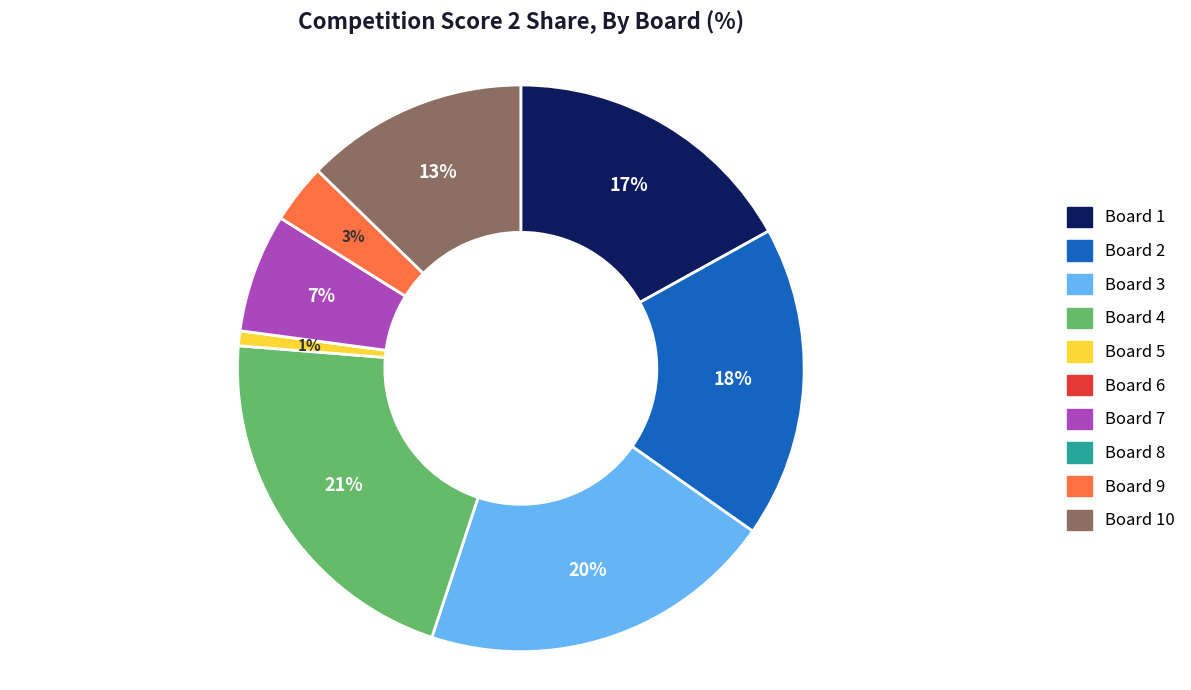

To the nearest percent, what is the difference between the largest and smallest slice percentages?

21%